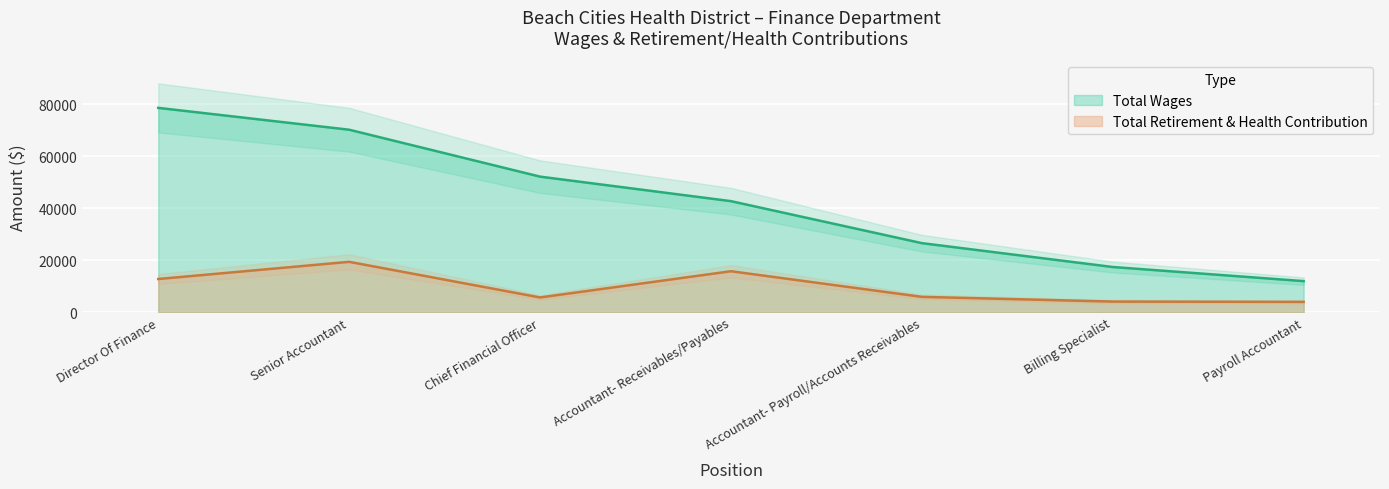

At which label is Total Wages closest to 45258?

Accountant- Receivables/Payables